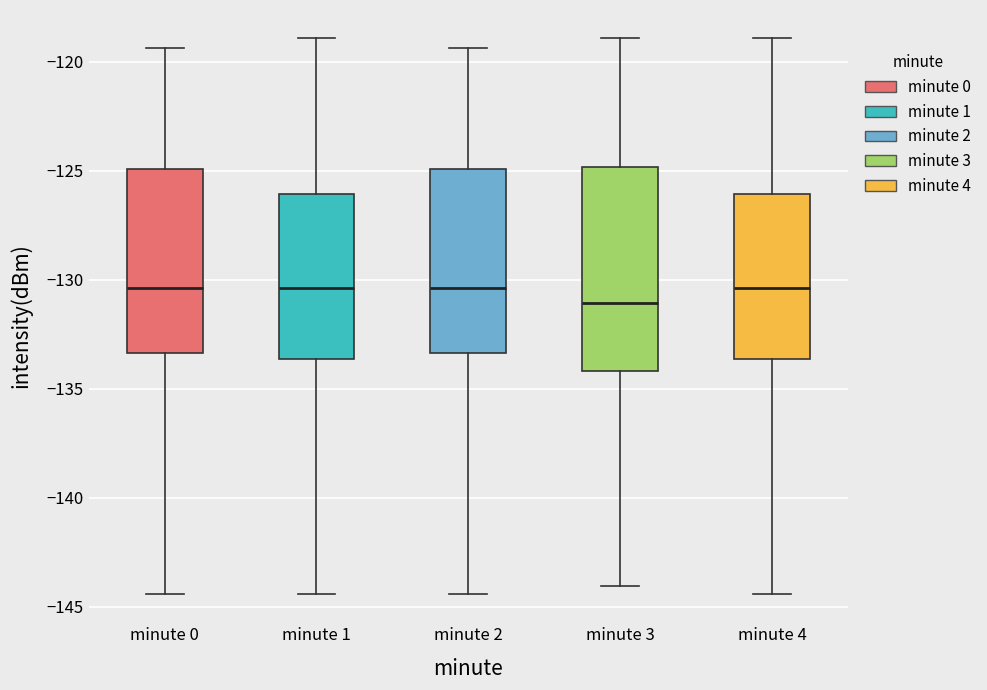

Where does the median line of the box for minute 1 sit on the y-axis? The values are not printed on the chart, so give them approximately, as read against the axis.

-130.5